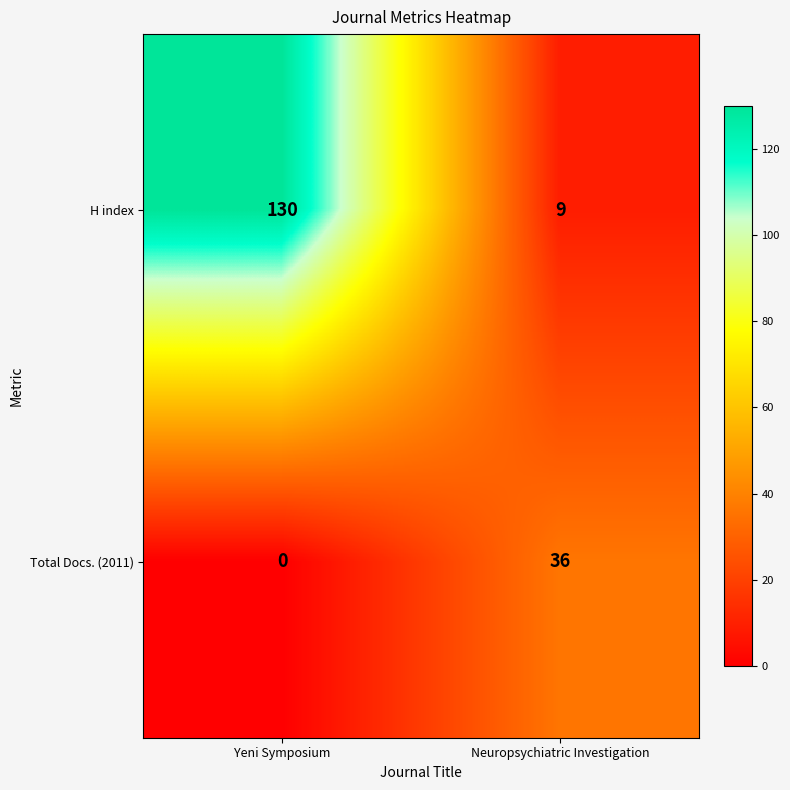

Is it true that Total Docs. (2011) equals 36 at Neuropsychiatric Investigation?

True